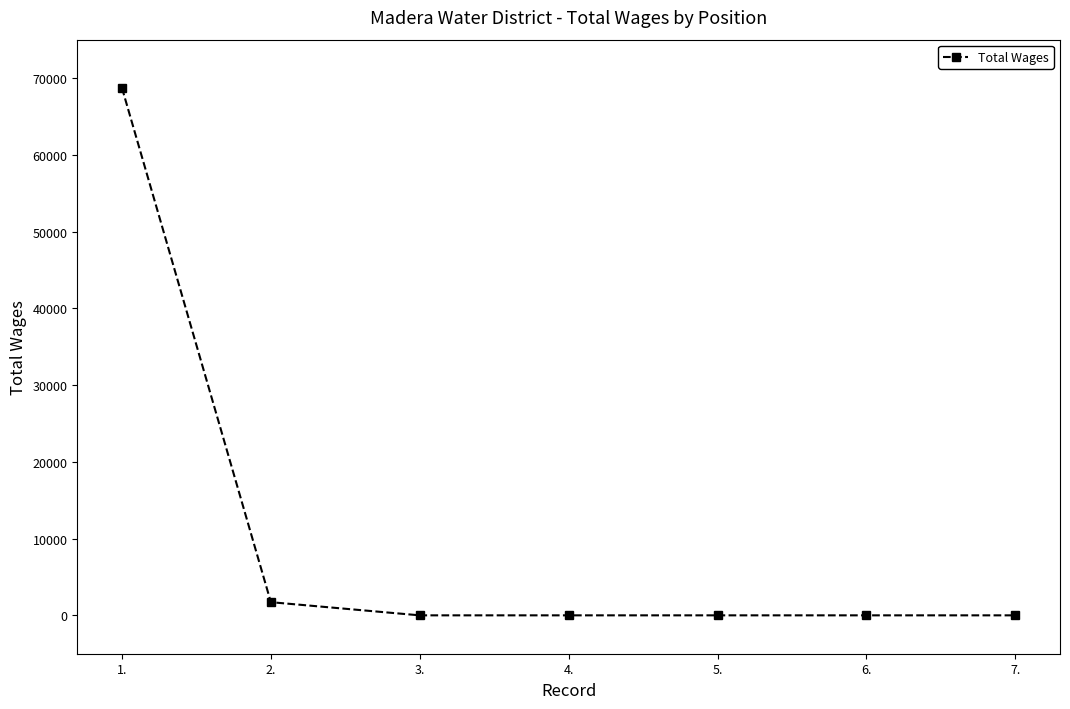

What is the average value?

10063